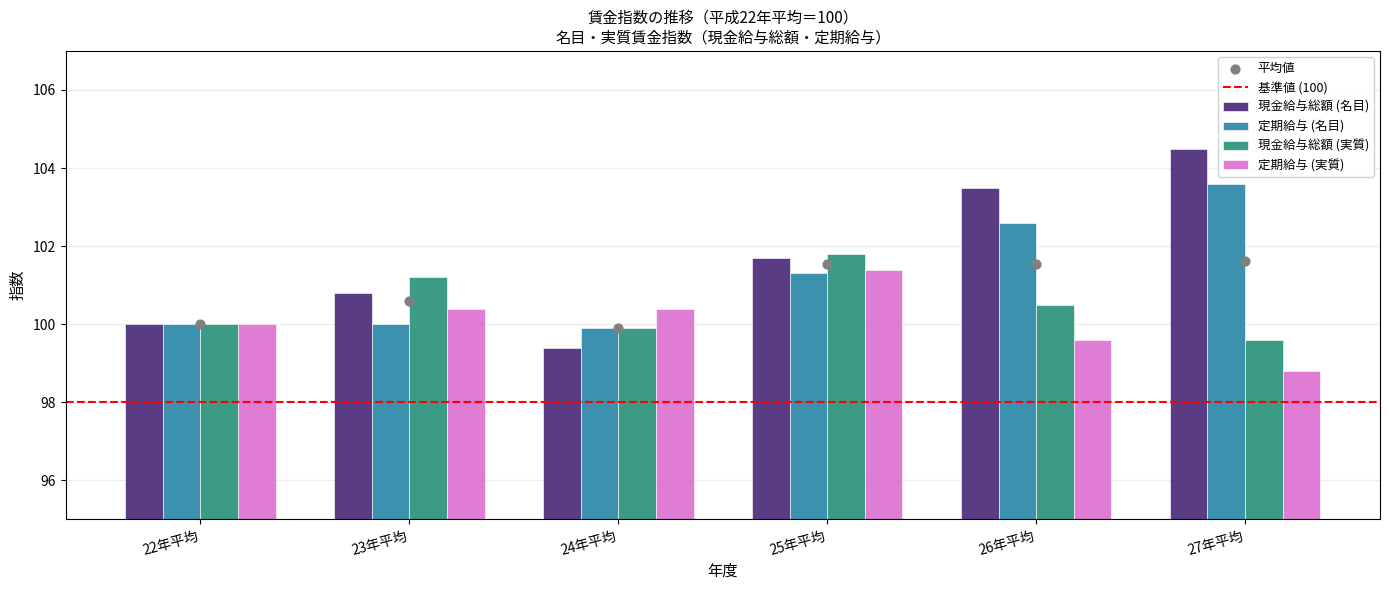

Which series reaches the minimum Y coordinate?

定期給与 (実質)